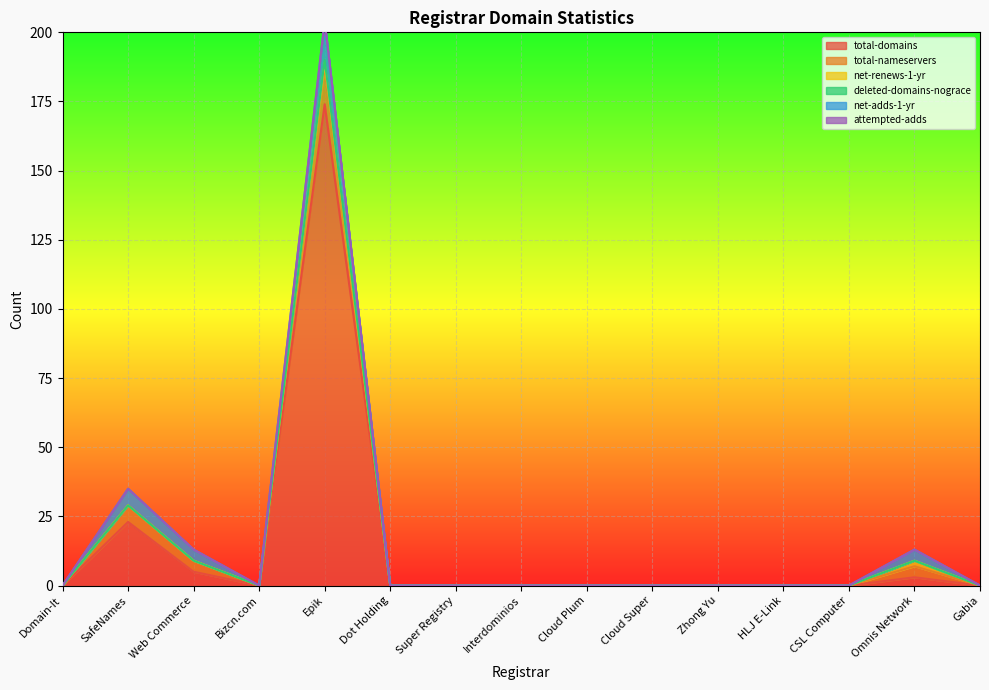

At which label is attempted-adds closest to 0?

Domain-It